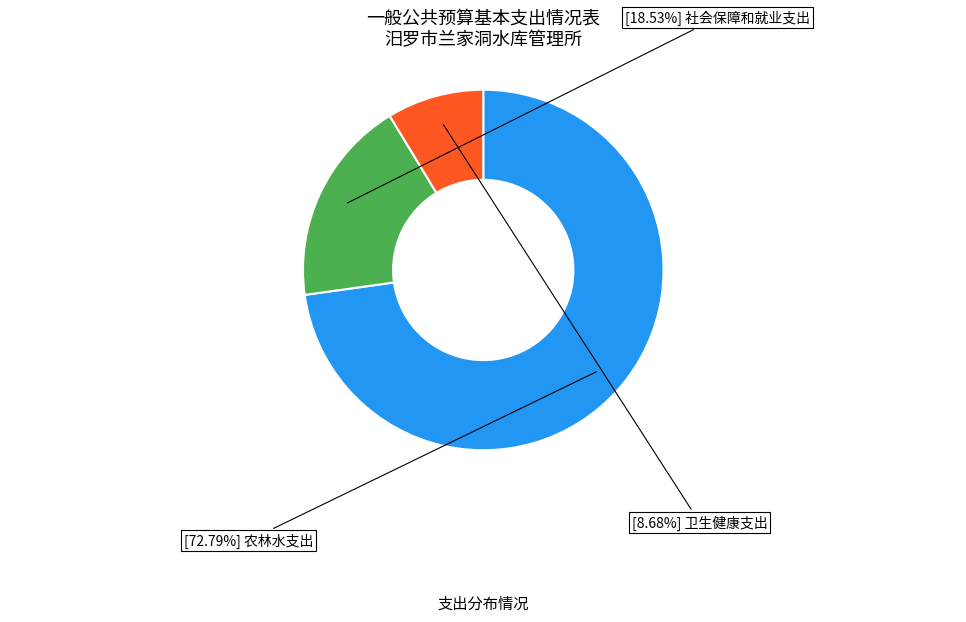

Is there a majority slice in this chart?

Yes